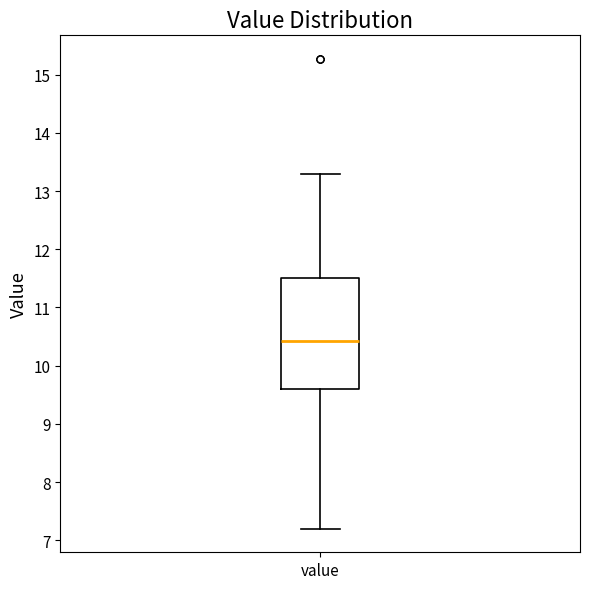

Transcribe this box plot: give where the median line is, the range the box spans, and where the two whiskers end, as read against the y-axis. The values are not printed on the chart, so give them approximately, as read against the axis.

median 10.4, box 9.6 to 11.5, whiskers 7.2 to 13.3